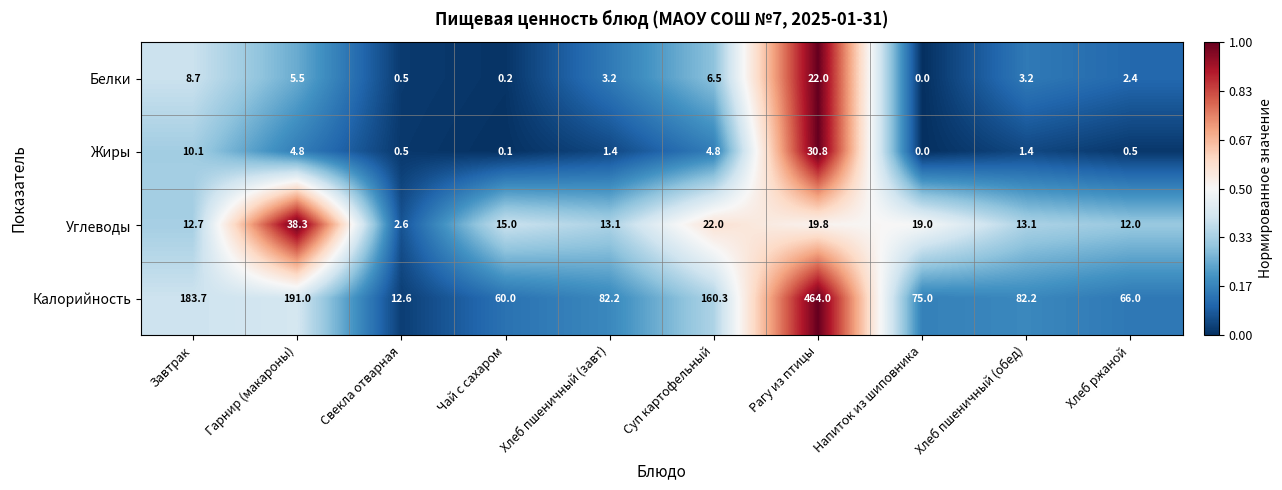

What is the total value across all series at Чай с сахаром?

75.3